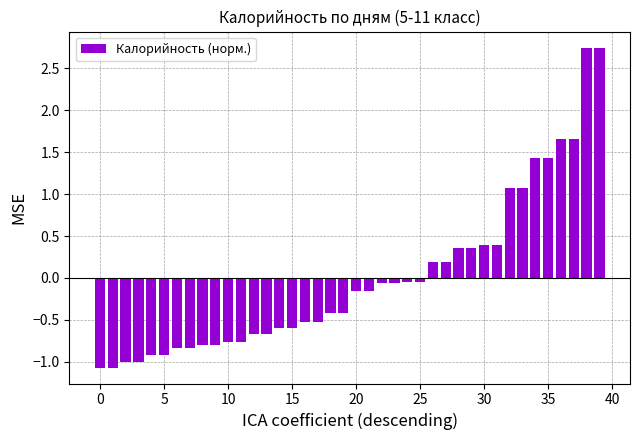

What is the value of the 19th bar from the left?

-0.4